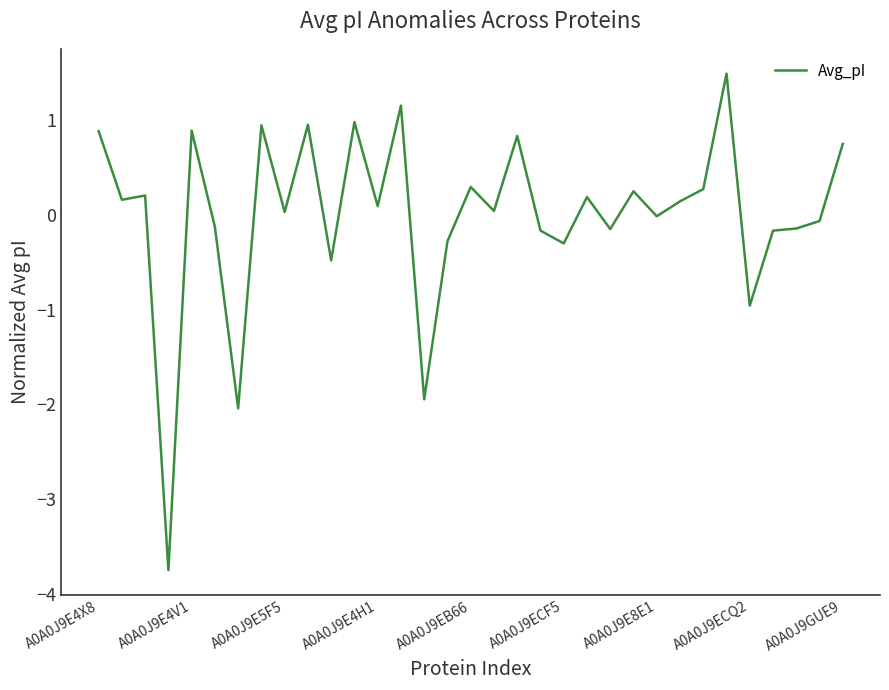

What is the minimum value shown in the chart?

-3.8